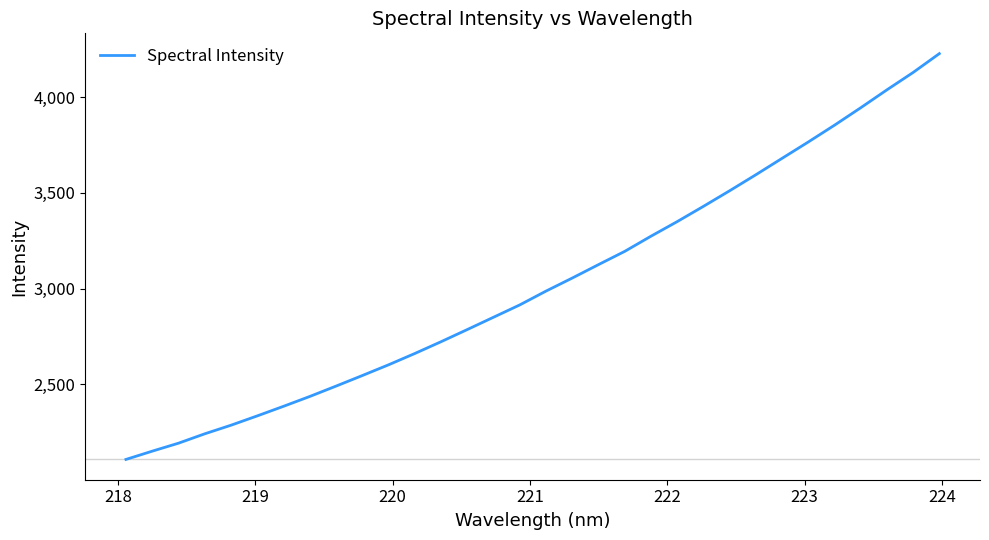

What is the difference between the second highest and minimum values?

2020.3